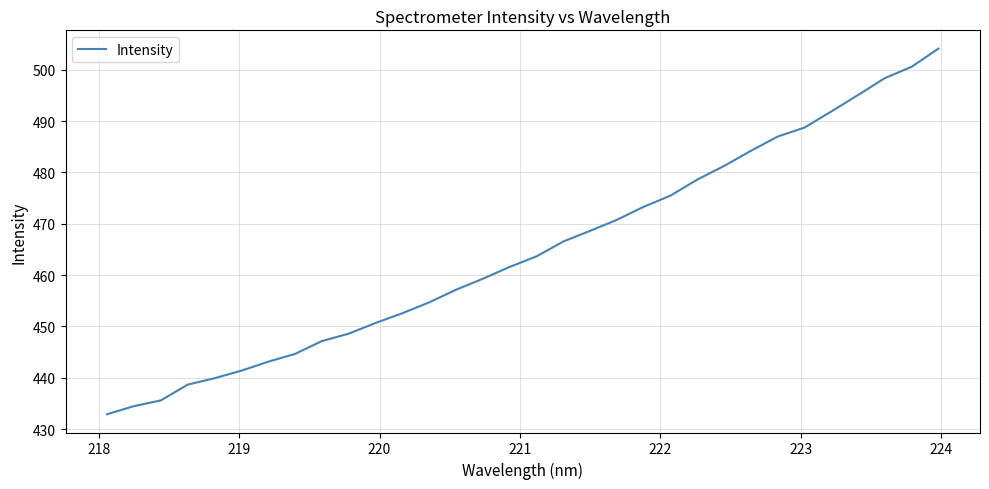

What is the greatest value displayed?

504.1